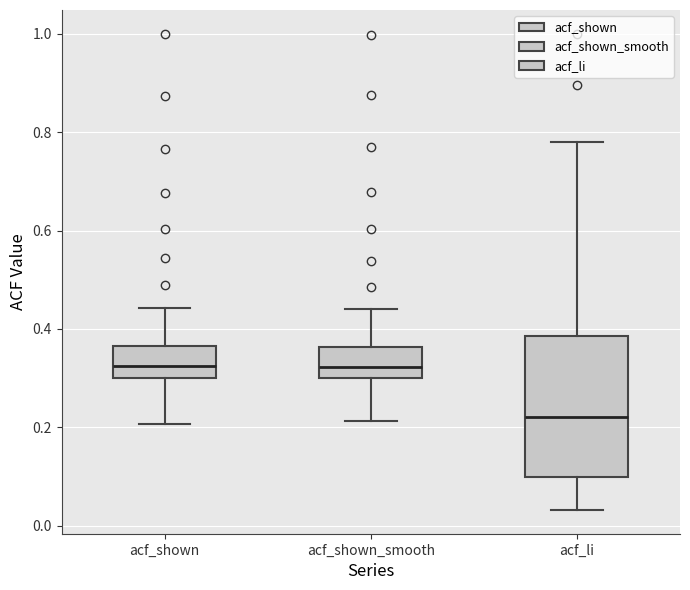

Where does the lower whisker of the box for acf_shown end on the y-axis? The values are not printed on the chart, so give them approximately, as read against the axis.

0.20